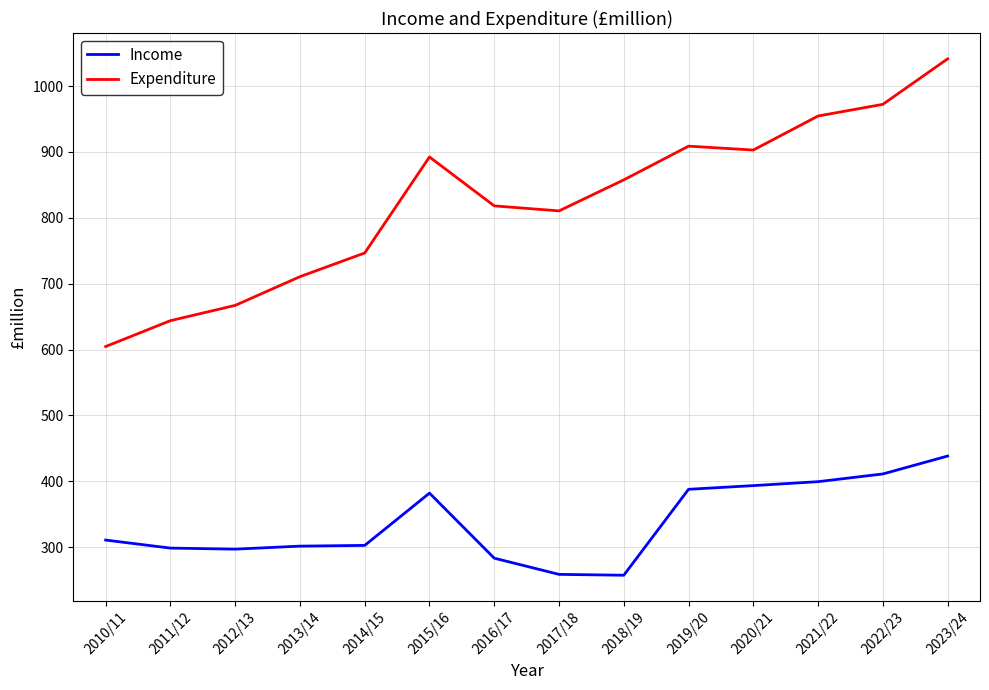

True or false: Expenditure and Income intersect in this chart.

False